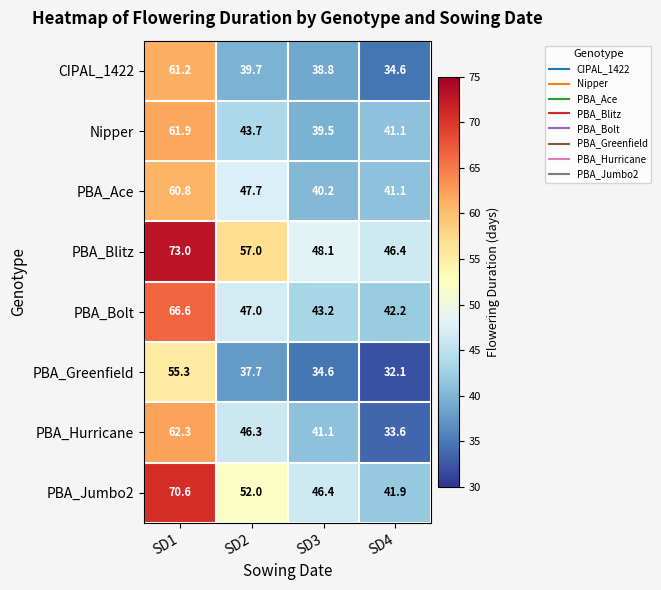

What is the difference between the second highest and second lowest values in the PBA_Jumbo2 series?

5.6